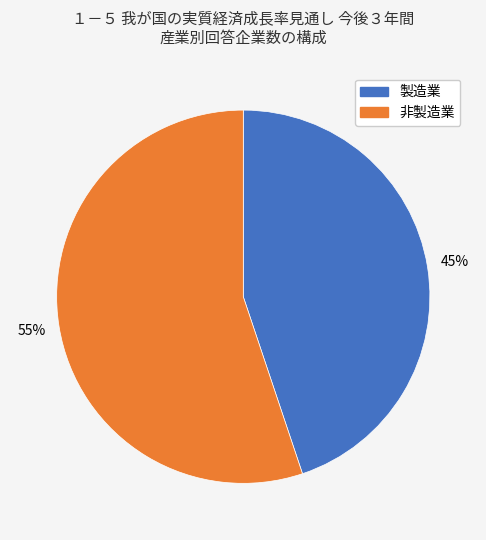

Which slice is the largest?

非製造業